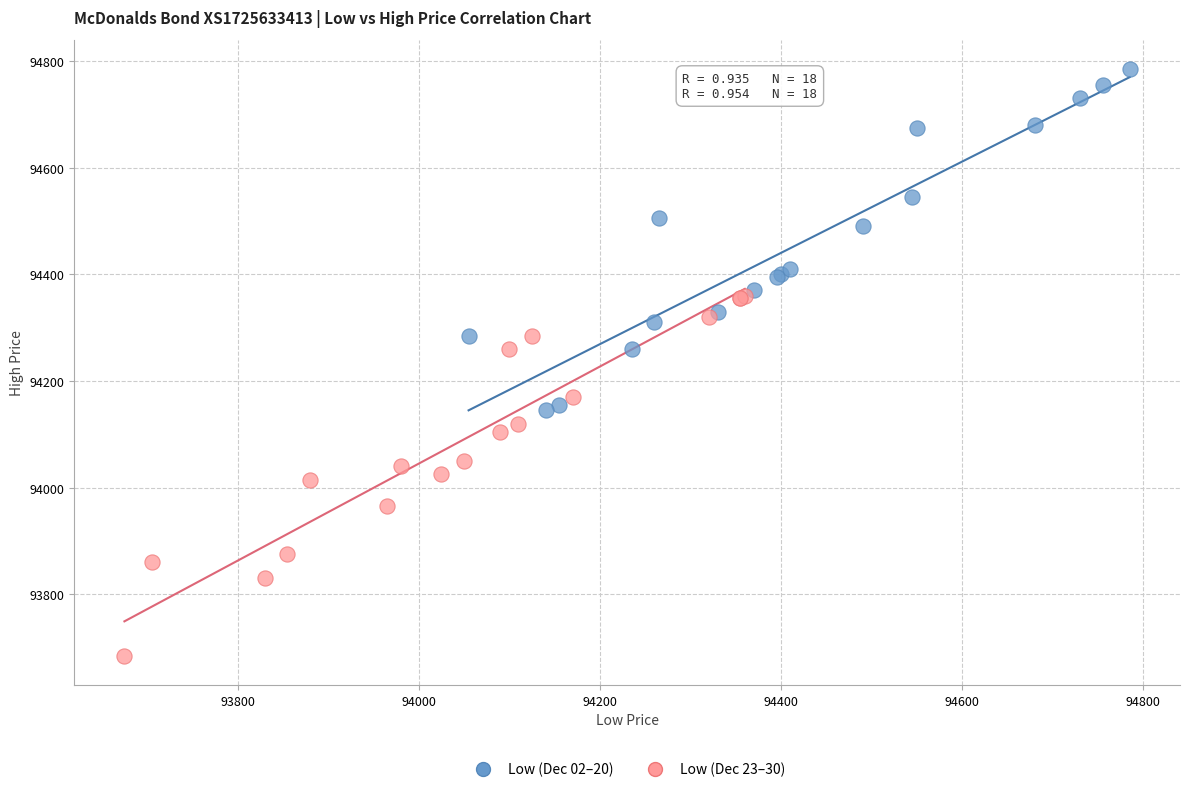

Which series contains the lowest Y value?

Low (Dec 23–30)